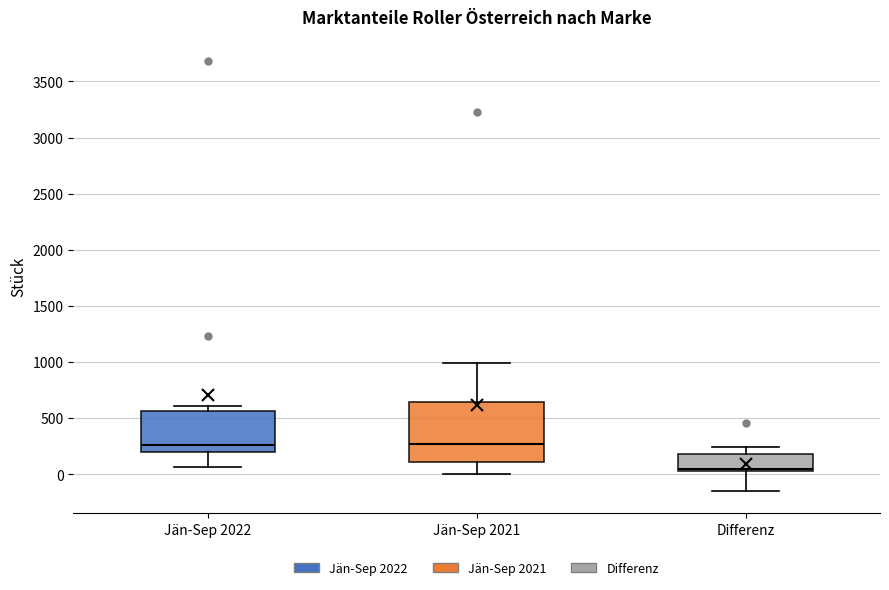

Where does the upper whisker of the box for Jän-Sep 2021 end on the y-axis? The values are not printed on the chart, so give them approximately, as read against the axis.

1000